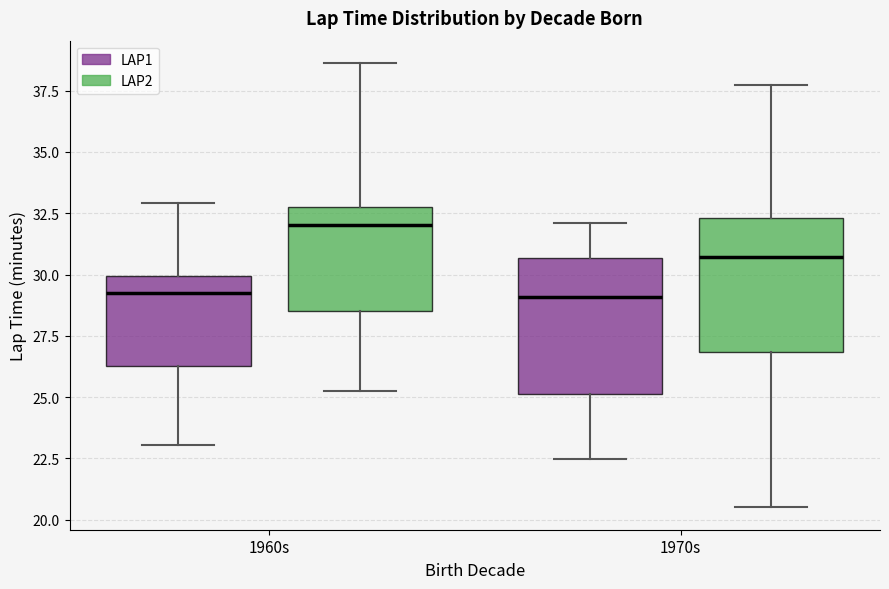

Reading left to right, transcribe this box plot: for each box, give where its median line is, the range the box spans, and where its two whiskers end, as read against the y-axis. The values are not printed on the chart, so give them approximately, as read against the axis.

1960s (LAP1): median 29.5, box 26.5 to 30.0, whiskers 23.0 to 33.0
1960s (LAP2): median 32.0, box 28.5 to 32.5, whiskers 25.5 to 38.5
1970s (LAP1): median 29.0, box 25.0 to 30.5, whiskers 22.5 to 32.0
1970s (LAP2): median 30.5, box 27.0 to 32.5, whiskers 20.5 to 38.0